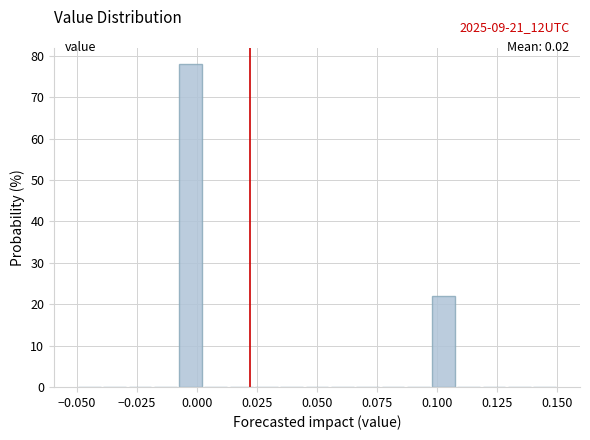

Around what value on the x-axis is the tallest bar? Give the approximate position of its centre, as read against the axis.

-0.005